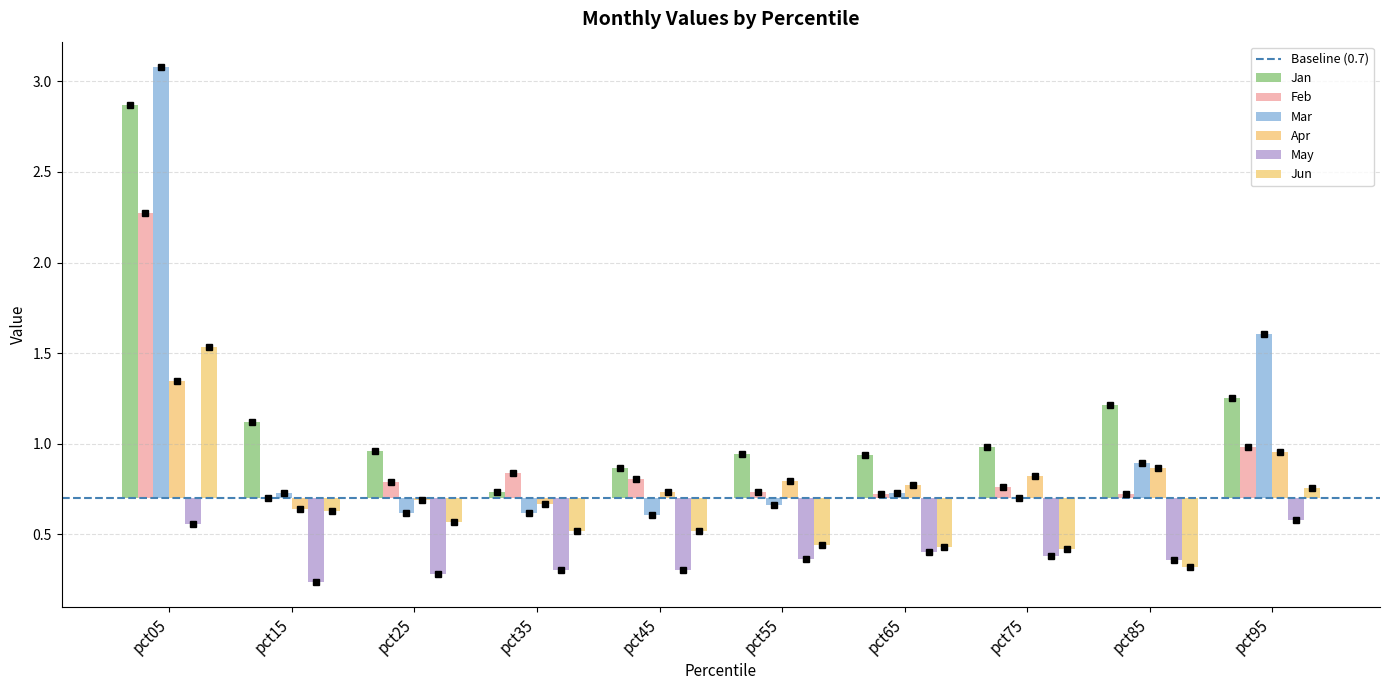

Where does the Apr series first go above 0?

pct05